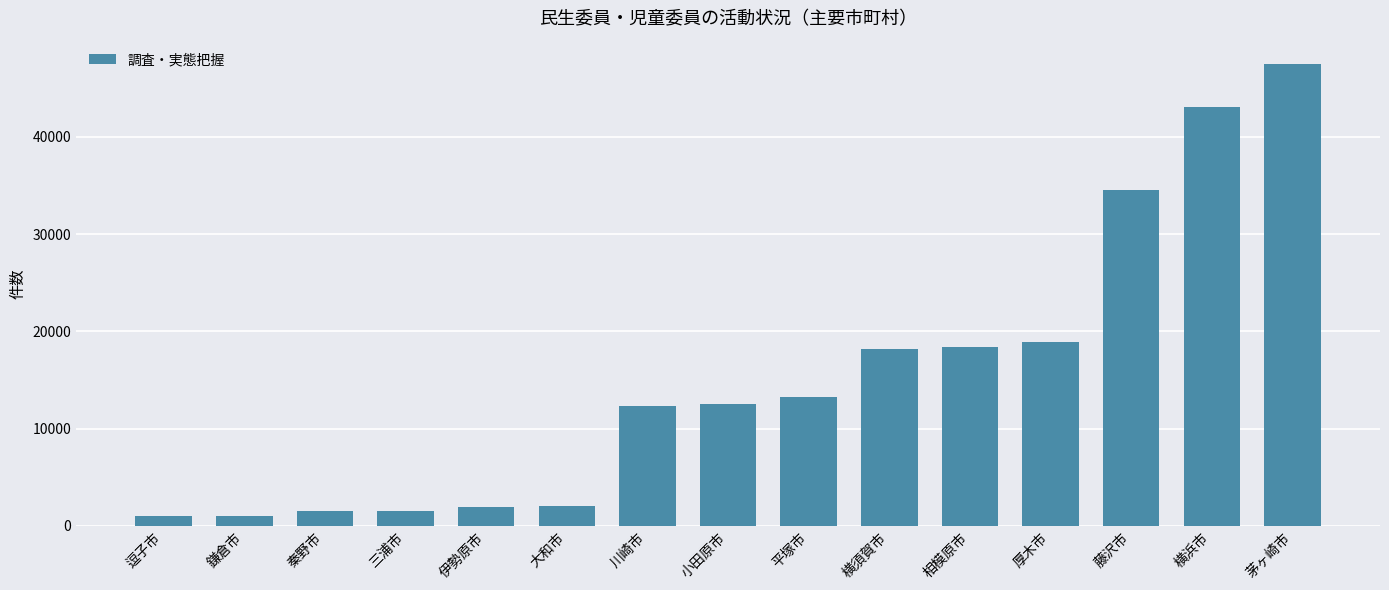

Where is the data nearest to the value 24269?

厚木市